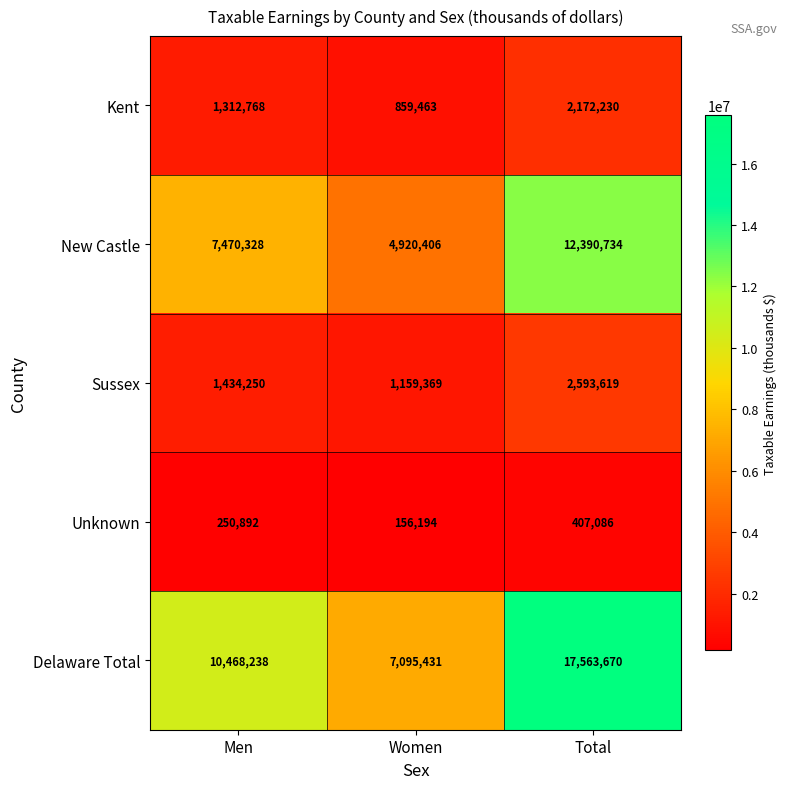

Which series has the largest total across all categories?

Delaware Total